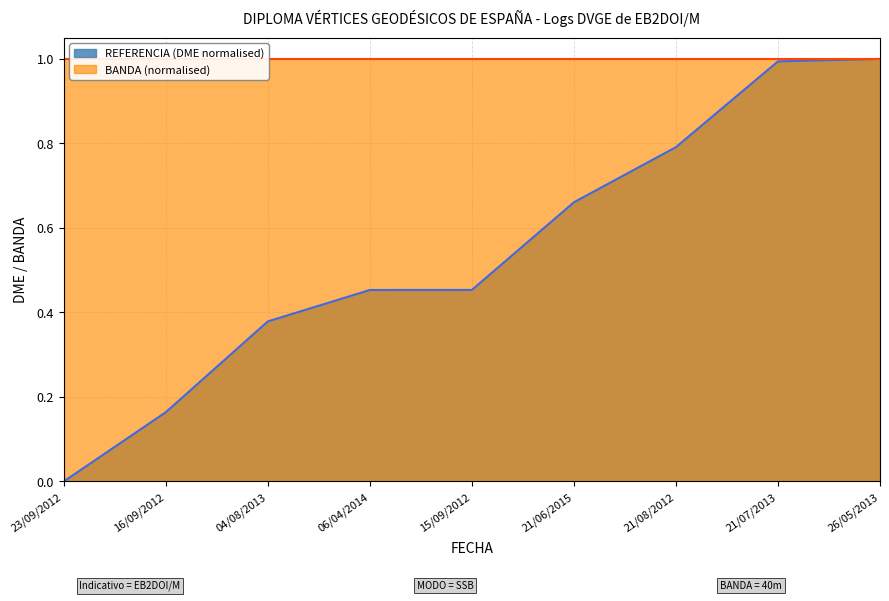

What position from the left is 15/09/2012?

5